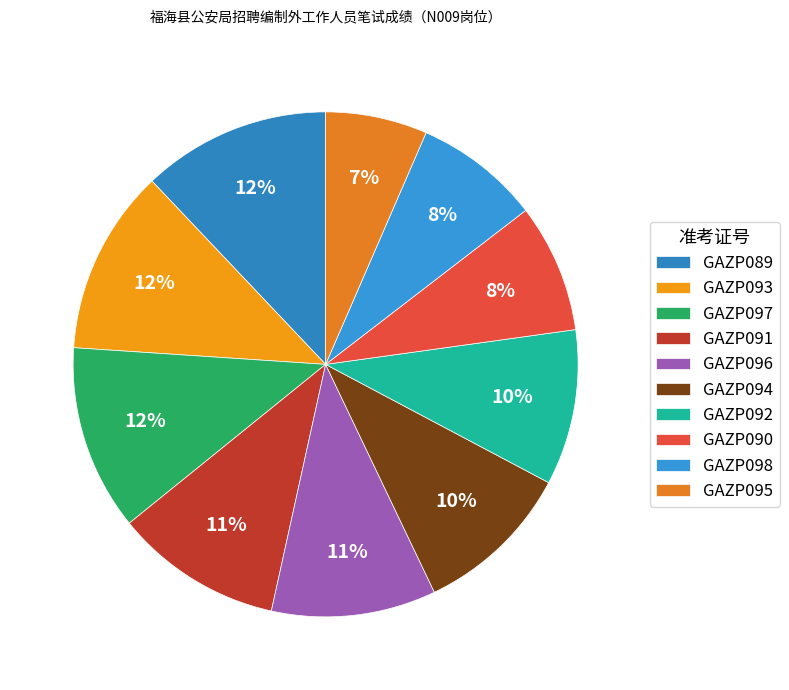

To the nearest percent, what is the average slice percentage?

10%